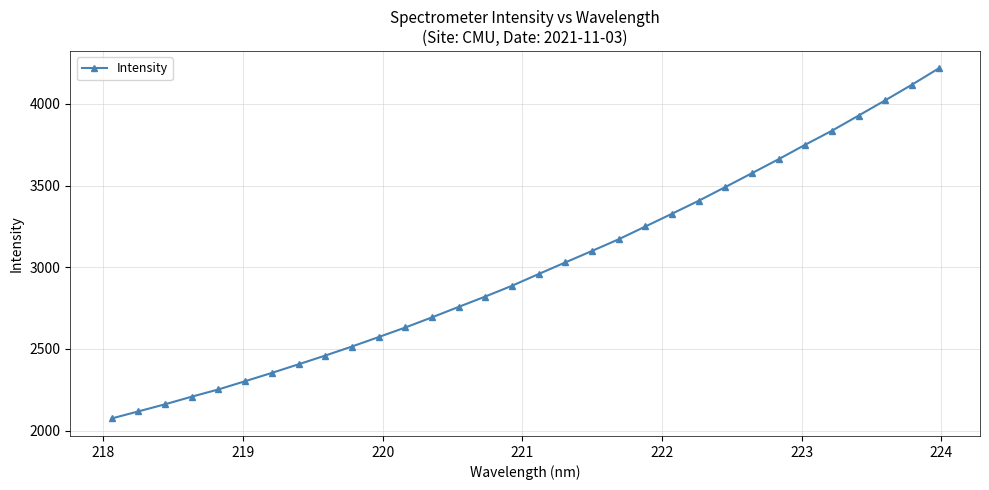

What is the value of the 2nd point from the left?

2118.0